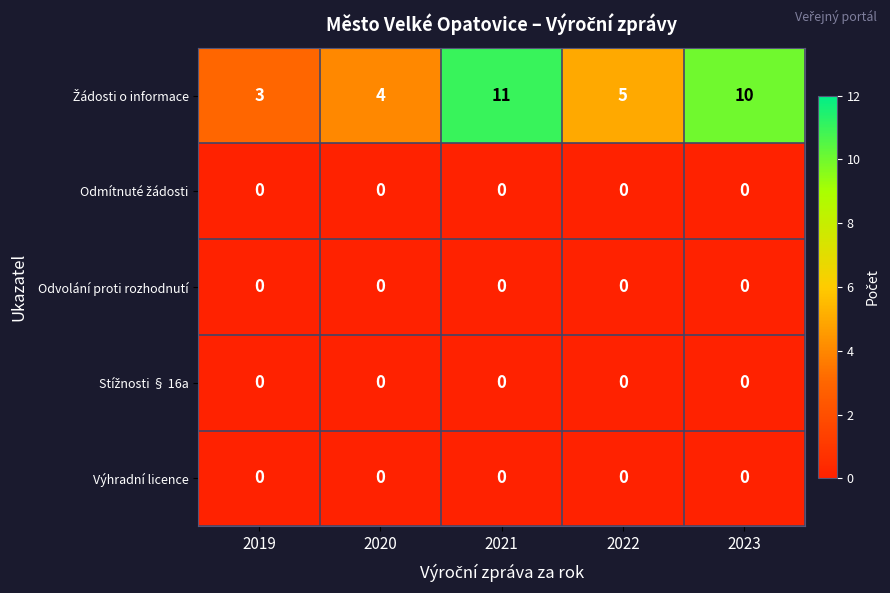

At which category is the sum across all series the highest?

2021